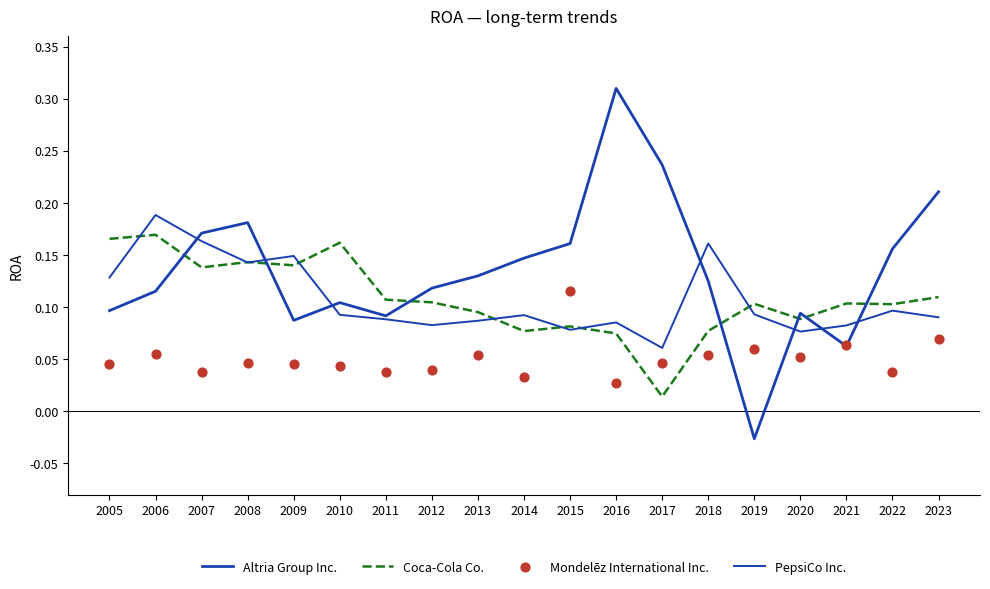

Which series contains the lowest Y value?

Altria Group Inc.